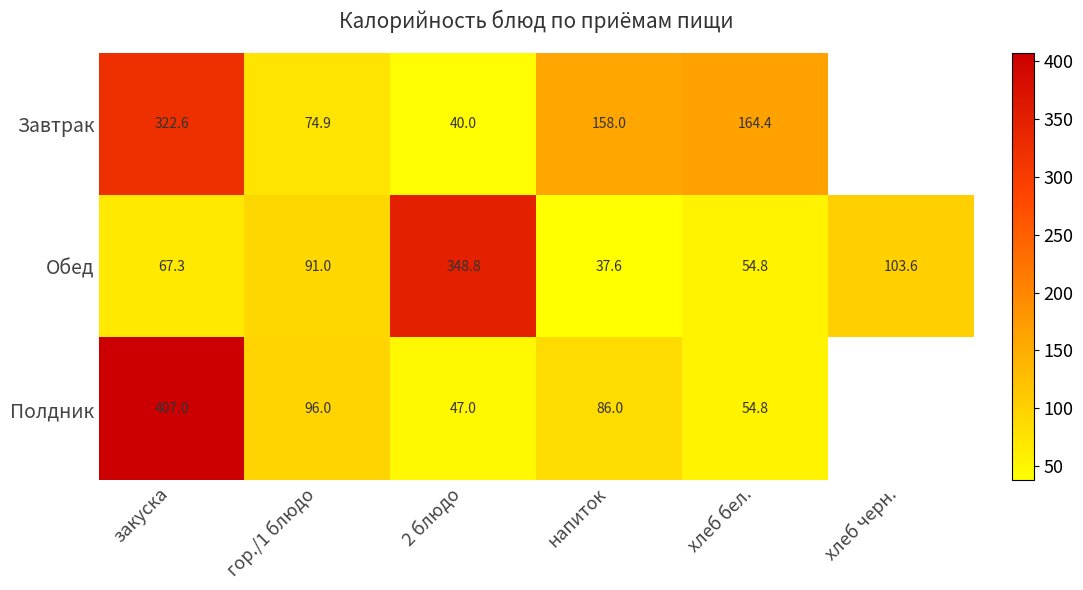

At напиток, list the series in order from smallest to largest.

Обед, Полдник, Завтрак